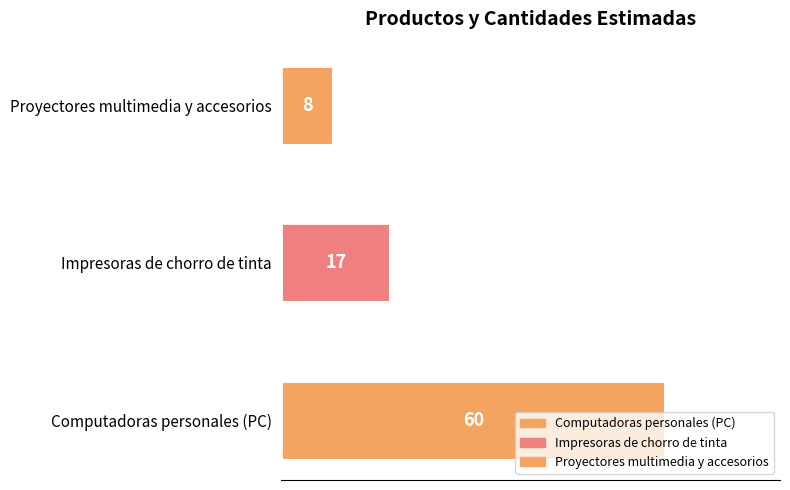

The value at Impresoras de chorro de tinta is 17. True or false?

True